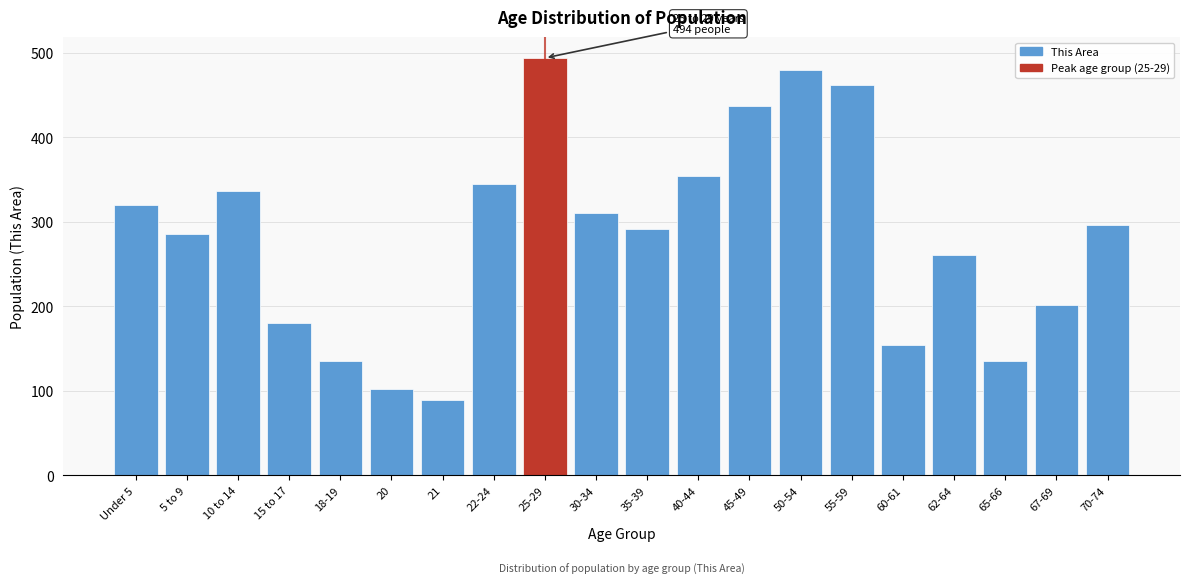

Reading right to left, extract all data points from this chart.

70-74=296	67-69=202	65-66=135	62-64=261	60-61=154	55-59=462	50-54=480	45-49=437	40-44=354	35-39=292	30-34=311	25-29=494	22-24=345	21=89	20=102	18-19=135	15 to 17=180	10 to 14=336	5 to 9=286	Under 5=320